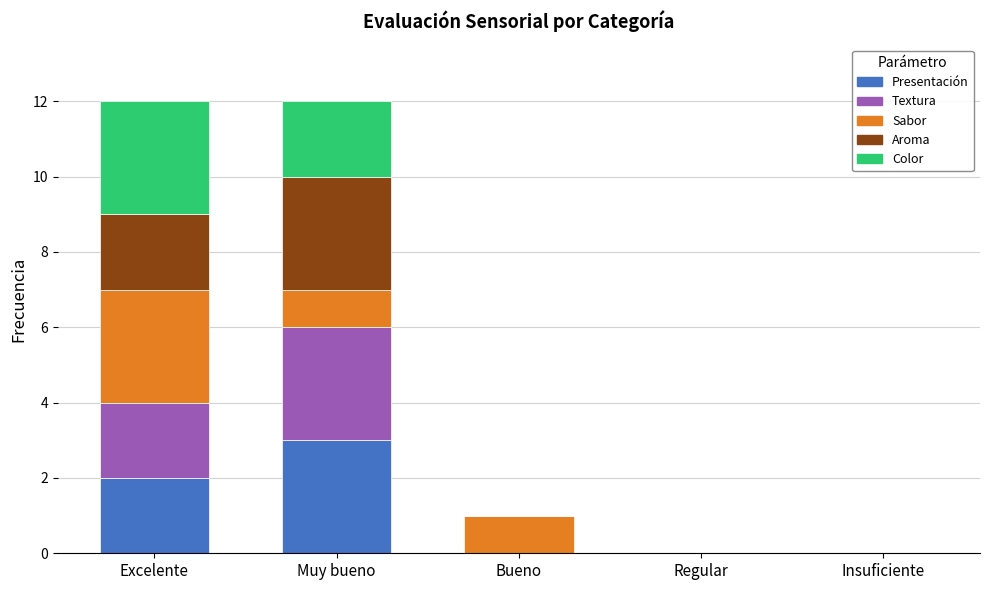

At which label does Presentación reach its peak?

Muy bueno